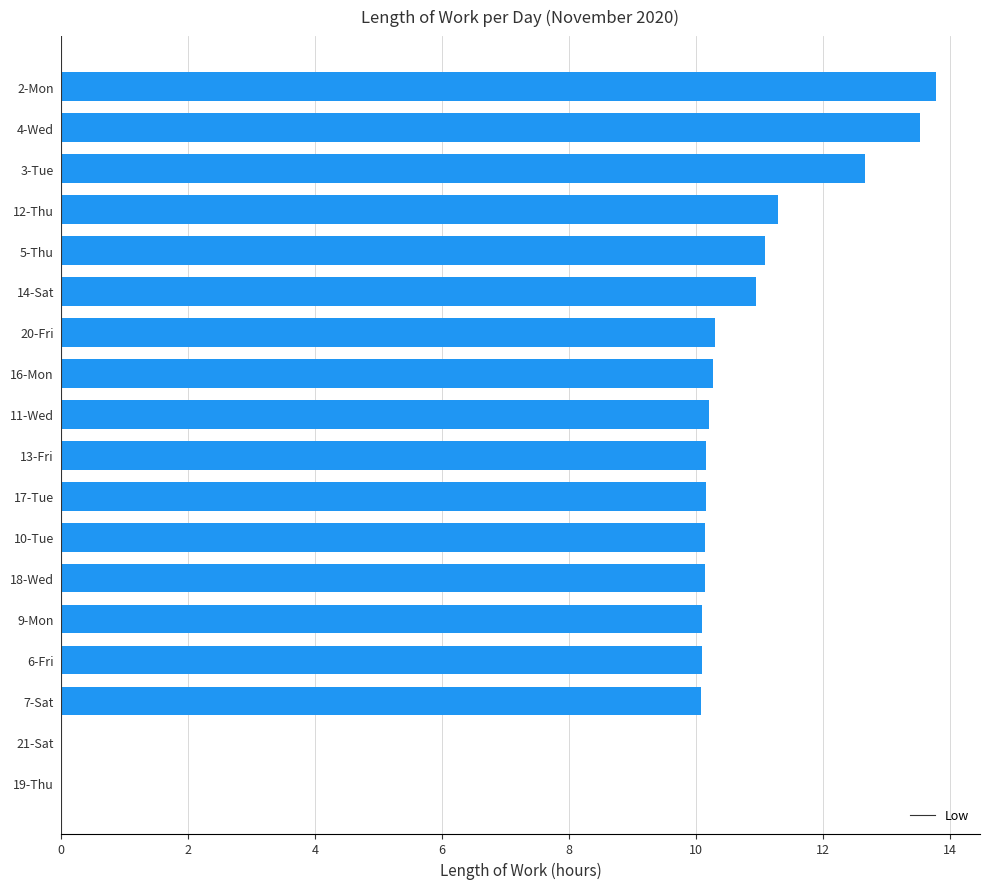

Are the bars horizontal?

Yes